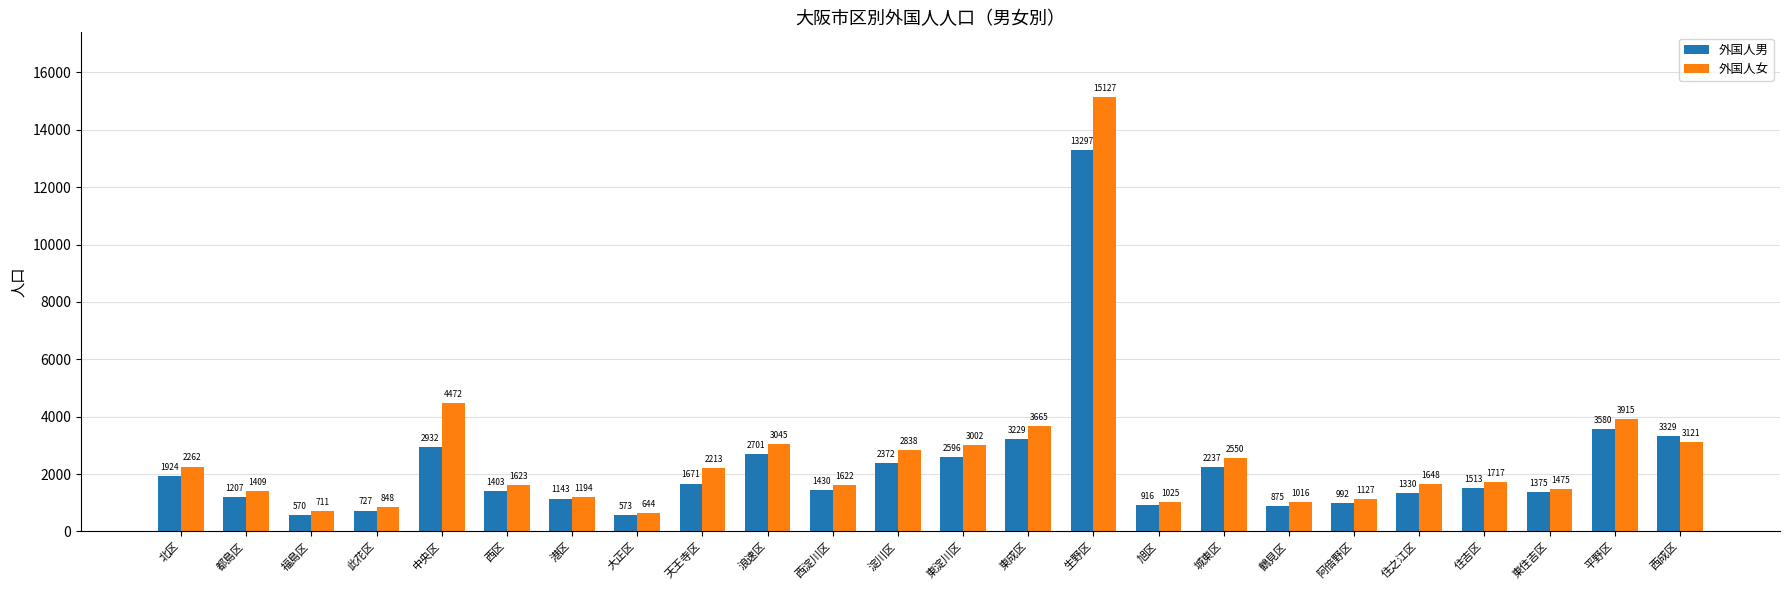

The 外国人女 series shows 4472 at 中央区. True or false?

True